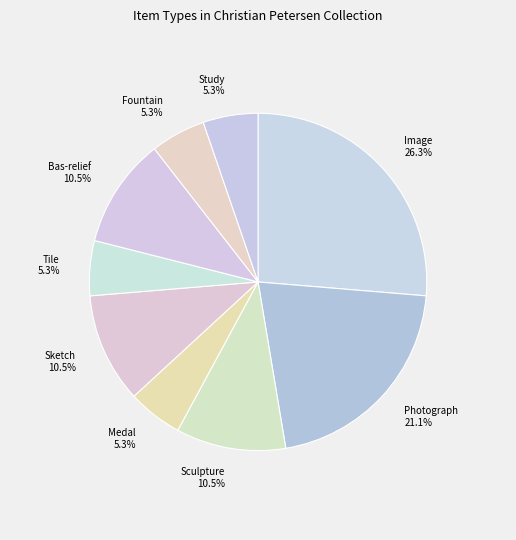

How many slices are in this pie chart?

9